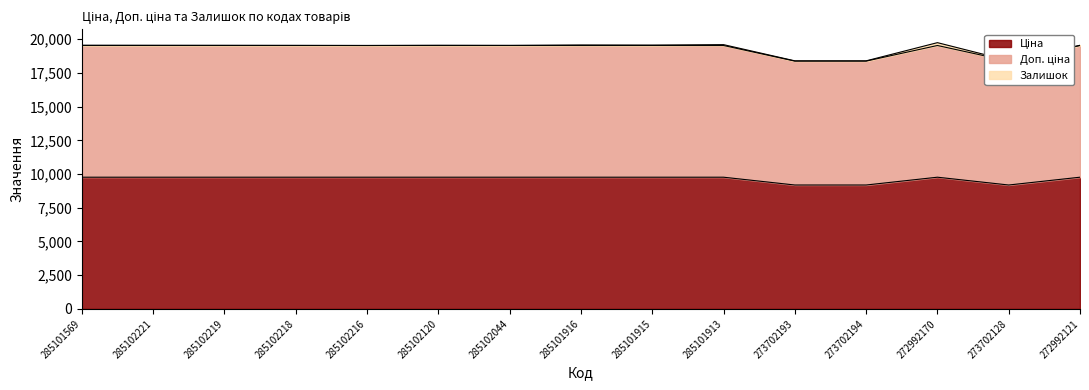

Is the value of Доп. ціна at 272992170 greater than the value of Ціна at 285102218?

Yes